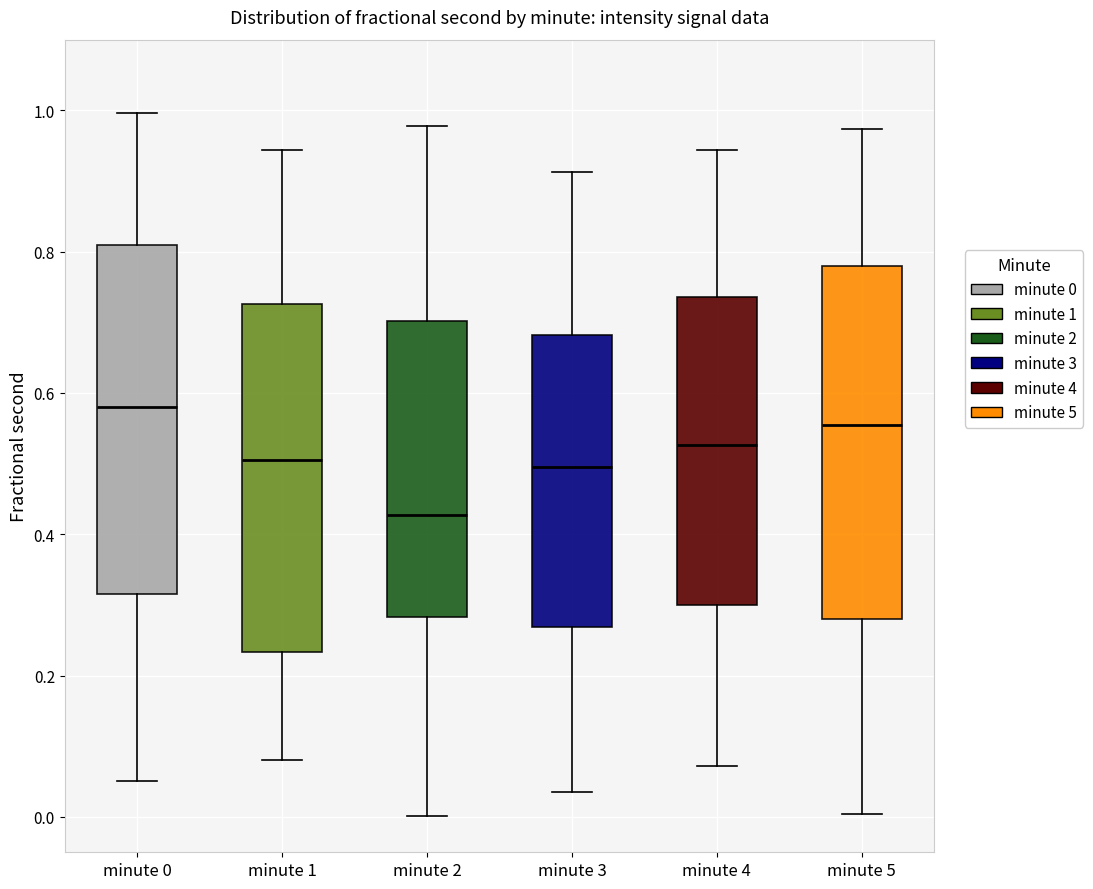

Reading left to right, transcribe this box plot: for each box, give where its median line is, the range the box spans, and where its two whiskers end, as read against the y-axis. The values are not printed on the chart, so give them approximately, as read against the axis.

minute 0: median 0.58, box 0.32 to 0.80, whiskers 0.06 to 1.00
minute 1: median 0.50, box 0.24 to 0.72, whiskers 0.08 to 0.94
minute 2: median 0.42, box 0.28 to 0.70, whiskers 0.00 to 0.98
minute 3: median 0.50, box 0.26 to 0.68, whiskers 0.04 to 0.92
minute 4: median 0.52, box 0.30 to 0.74, whiskers 0.08 to 0.94
minute 5: median 0.56, box 0.28 to 0.78, whiskers 0.00 to 0.98